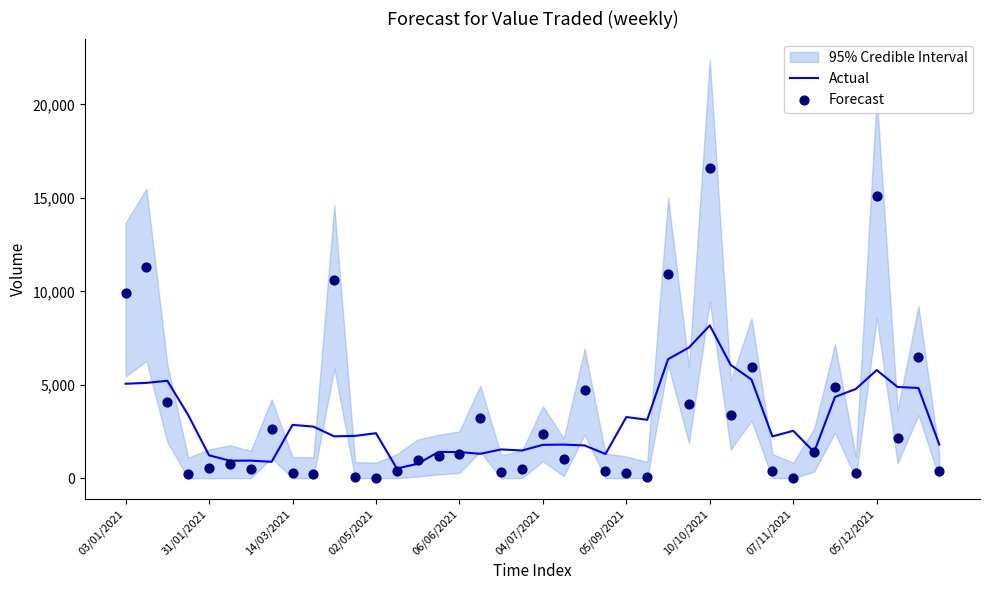

At how many categories does at least one series exceed 11571?

2